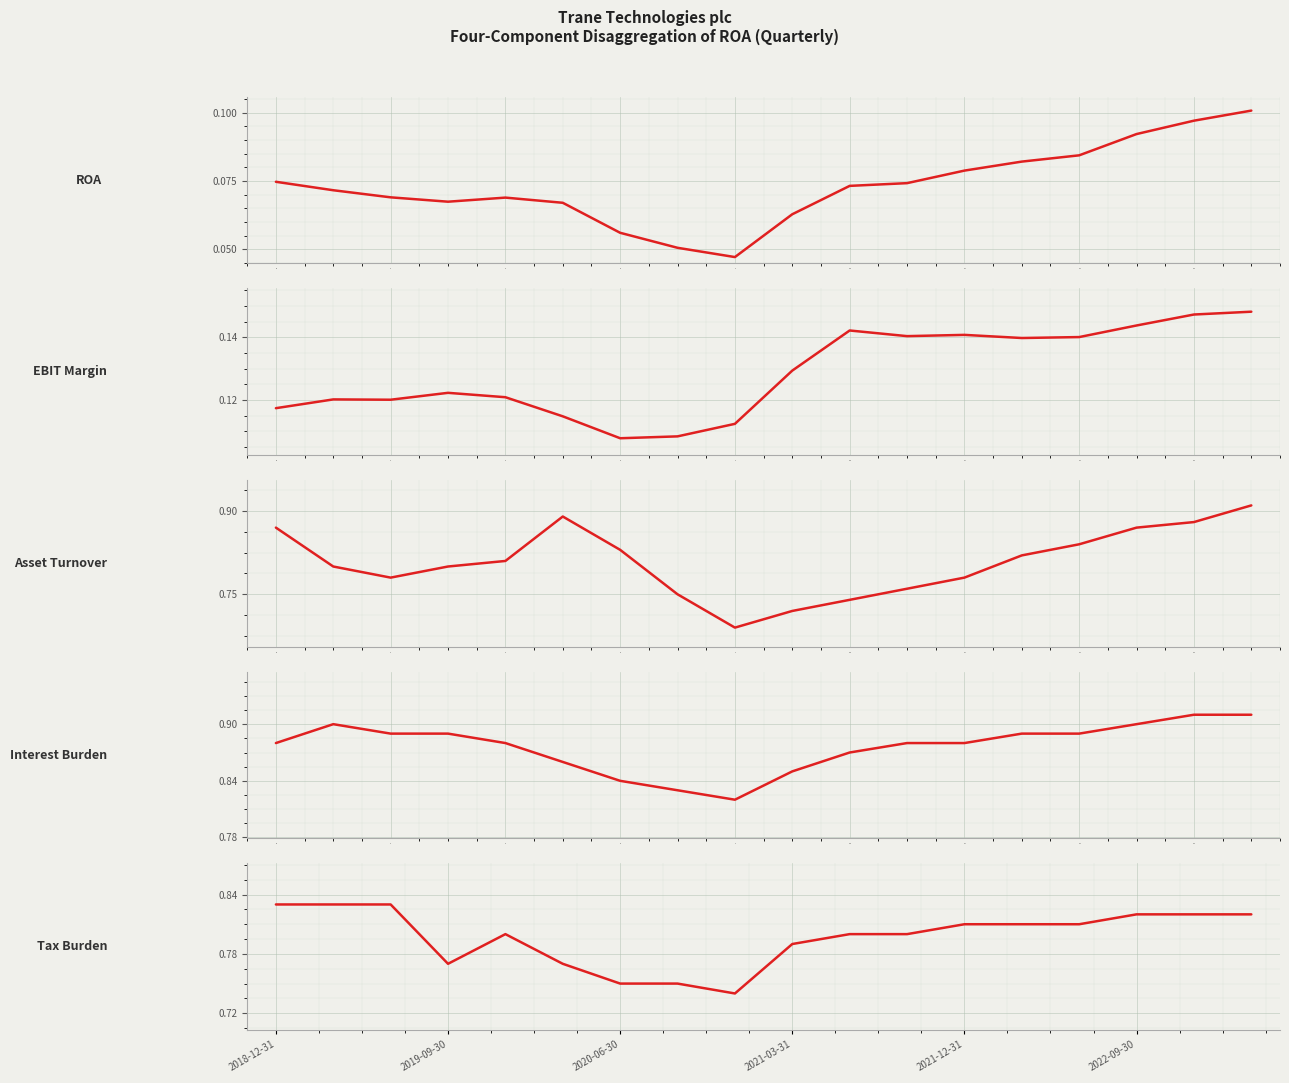

True or false: ROA and Tax Burden intersect in this chart.

False